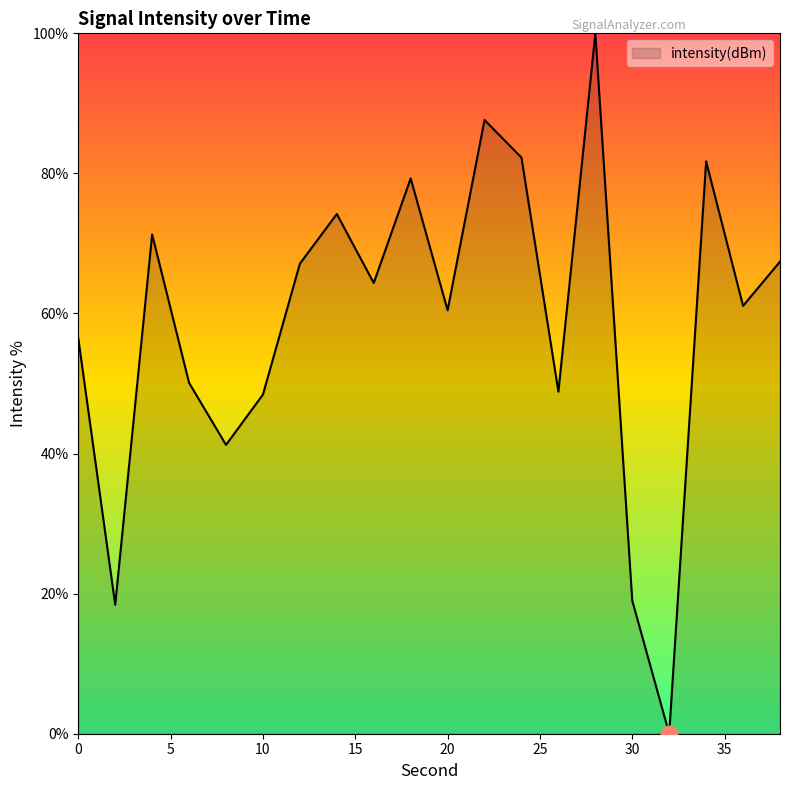

What is the maximum value shown in the chart?

100.0